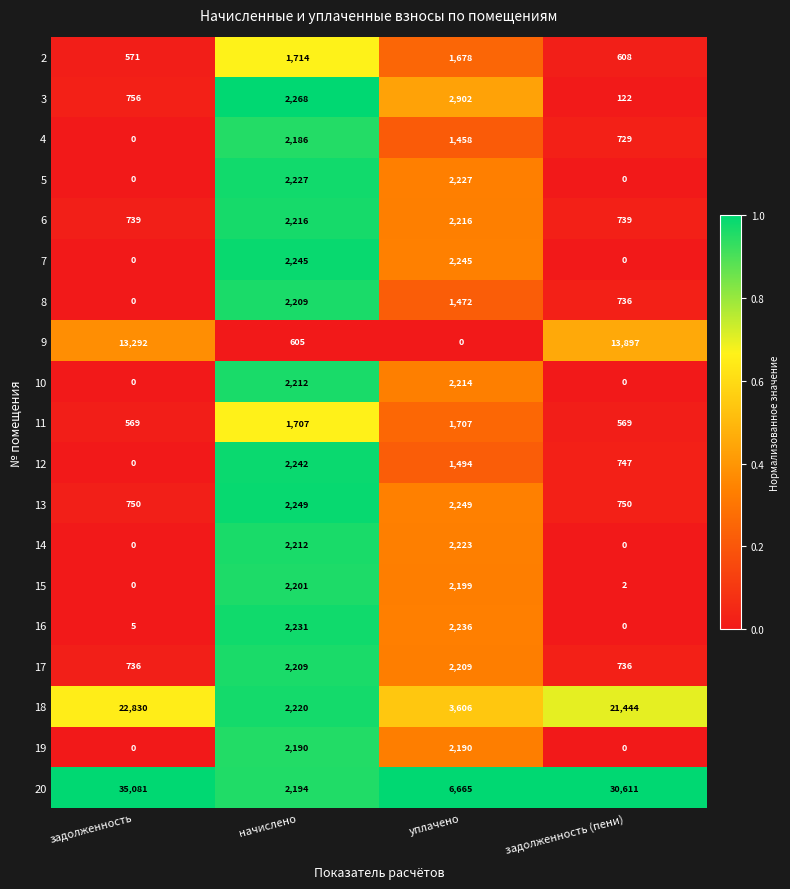

What is the sum of all 16 values?

4472